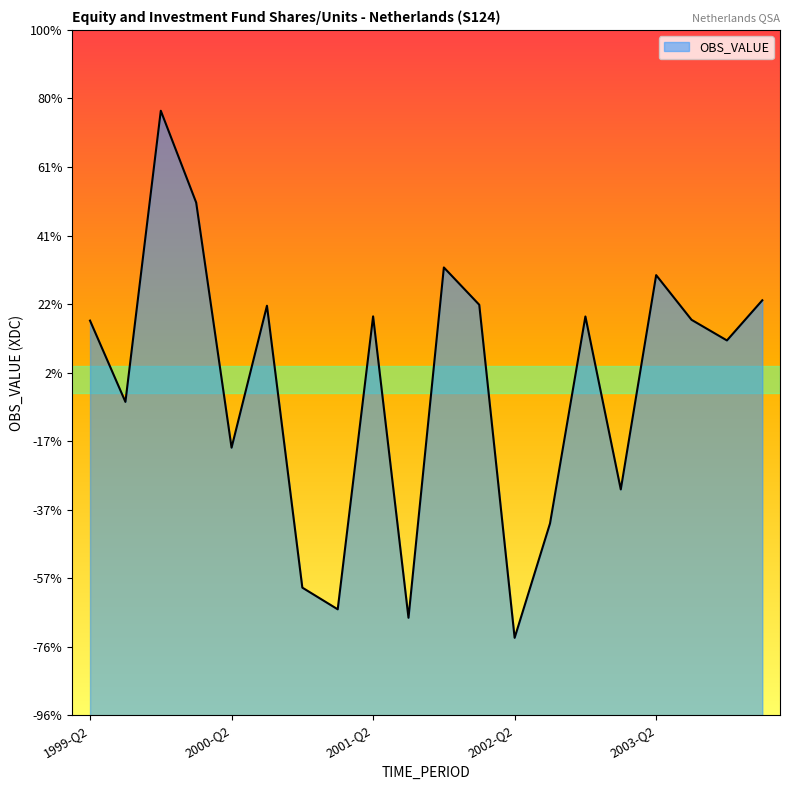

What is the minimum value shown in the chart?

-11246